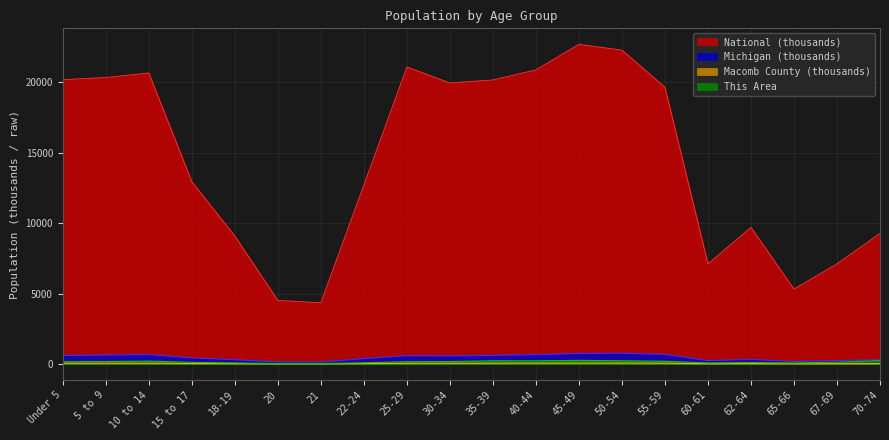

Reading left to right, list all the values displayed in this chart.

This Area: Under 5=164.0	5 to 9=170.0	10 to 14=207.0	15 to 17=118.0	18-19=79.0	20=27.0	21=29.0	22-24=88.0	25-29=163.0	30-34=174.0	35-39=229.0	40-44=226.0	45-49=256.0	50-54=229.0	55-59=194.0	60-61=76.0	62-64=106.0	65-66=77.0	67-69=123.0	70-74=244.0
Macomb County: Under 5=48.8	5 to 9=52.8	10 to 14=56.2	15 to 17=35.8	18-19=21.0	20=10.2	21=9.4	22-24=30.0	25-29=50.0	30-34=51.4	35-39=56.8	40-44=61.6	45-49=66.5	50-54=66.3	55-59=56.6	60-61=20.2	62-64=27.2	65-66=14.7	67-69=20.3	70-74=26.1
Michigan: Under 5=596.3	5 to 9=637.8	10 to 14=675.2	15 to 17=434.8	18-19=304.8	20=149.3	21=138.5	22-24=381.2	25-29=589.6	30-34=574.6	35-39=612.5	40-44=665.5	45-49=744.6	50-54=765.5	55-59=683.2	60-61=243.1	62-64=325.7	65-66=177.3	67-69=241.3	70-74=306.1
National: Under 5=20201.4	5 to 9=20348.7	10 to 14=20677.2	15 to 17=12954.3	18-19=9086.1	20=4519.1	21=4354.3	22-24=12712.6	25-29=21101.8	30-34=19962.1	35-39=20179.6	40-44=20891.0	45-49=22708.6	50-54=22298.1	55-59=19664.8	60-61=7113.7	62-64=9704.2	65-66=5319.9	67-69=7115.4	70-74=9278.2